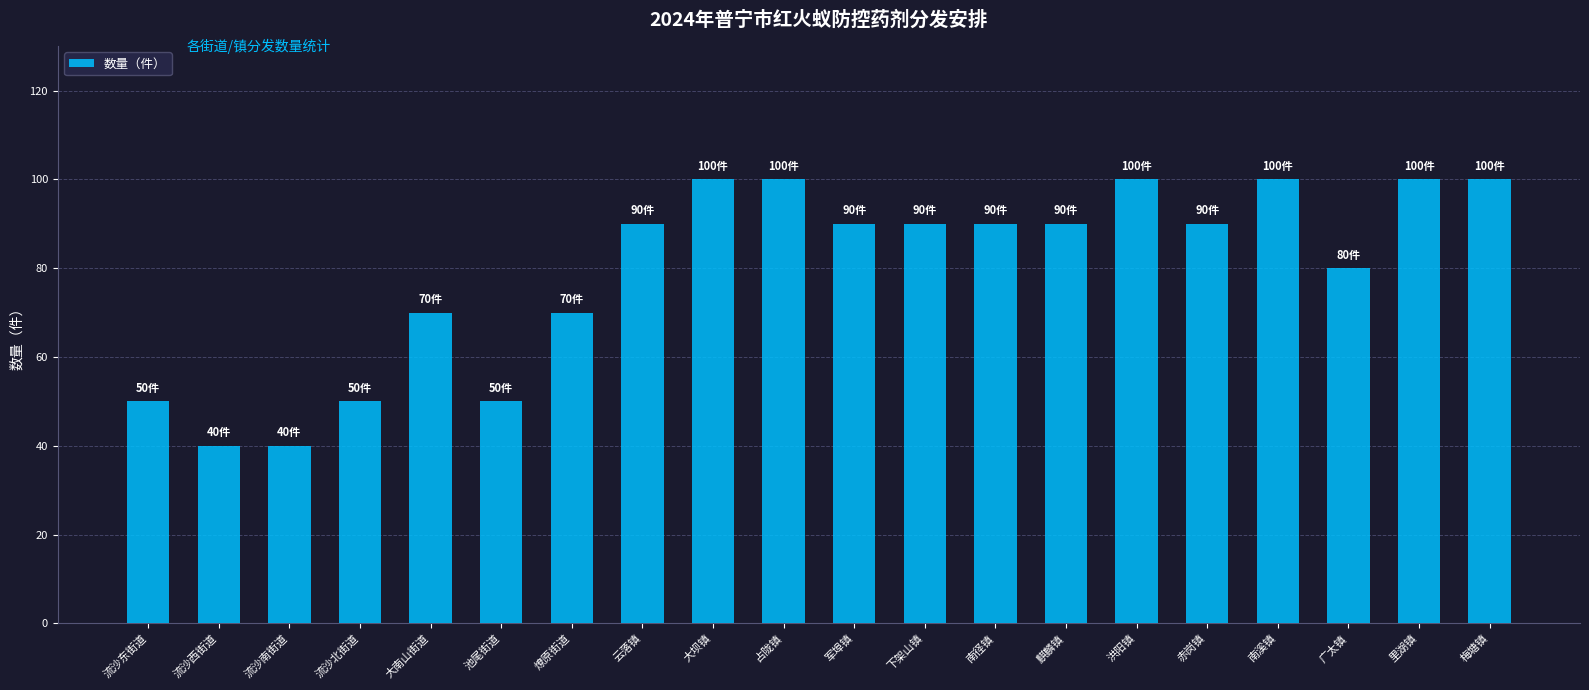

How many data points does each series have?

20